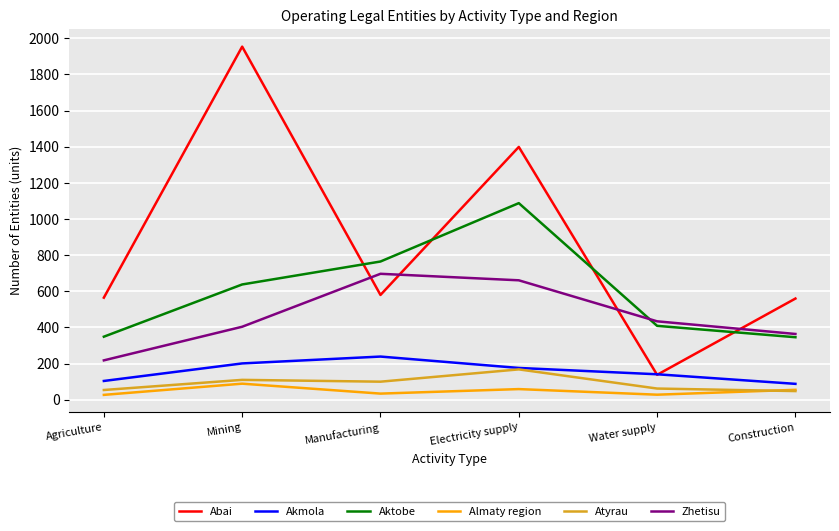

The Atyrau series shows 54 at Agriculture. True or false?

True